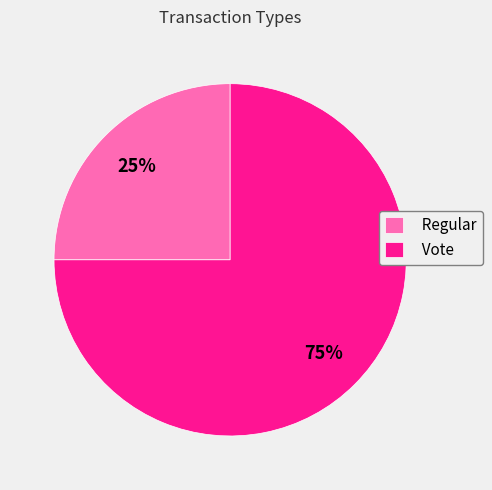

Is Regular the majority of the pie?

No